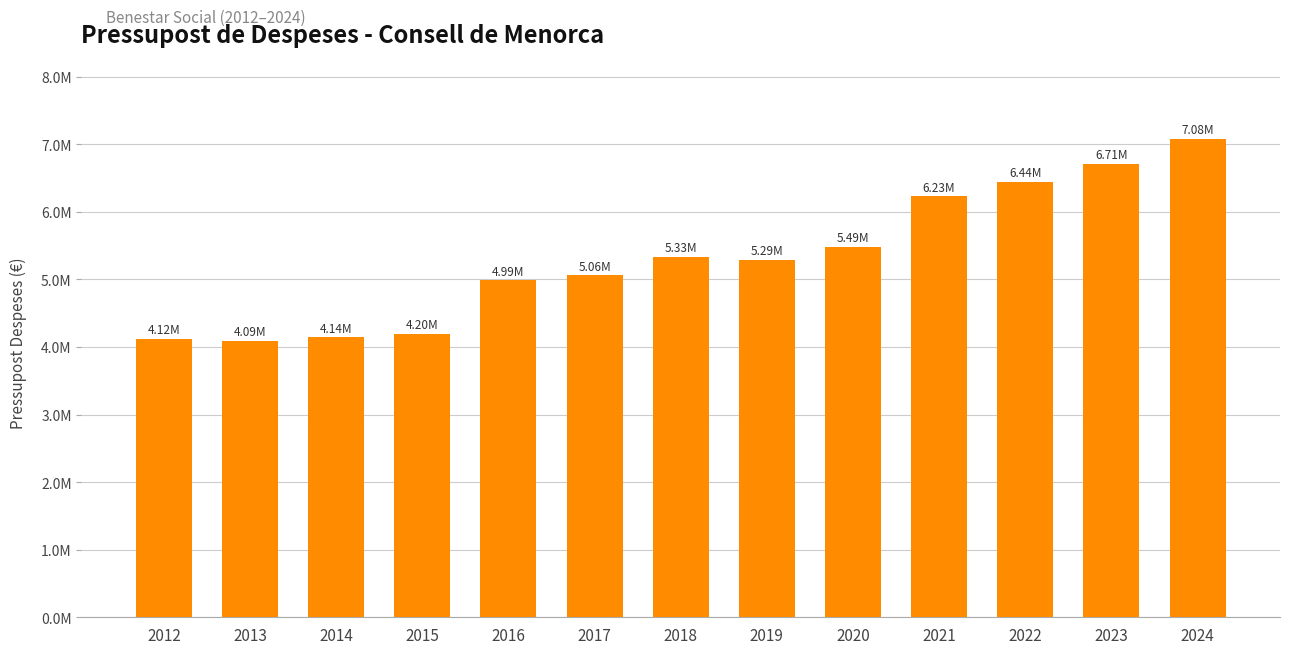

Which label corresponds to the smallest value in the chart?

2013